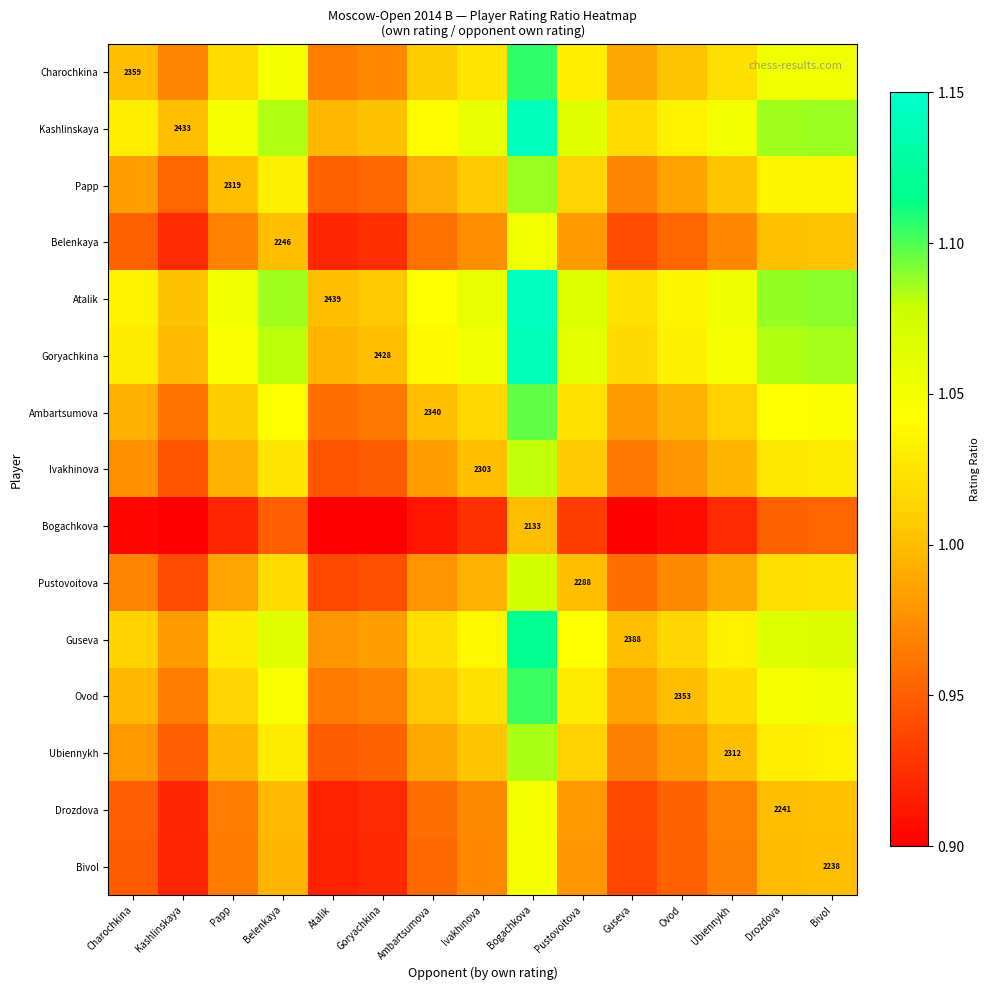

True or false: Ivakhinova has a value of 0.5 at Belenkaya.

False